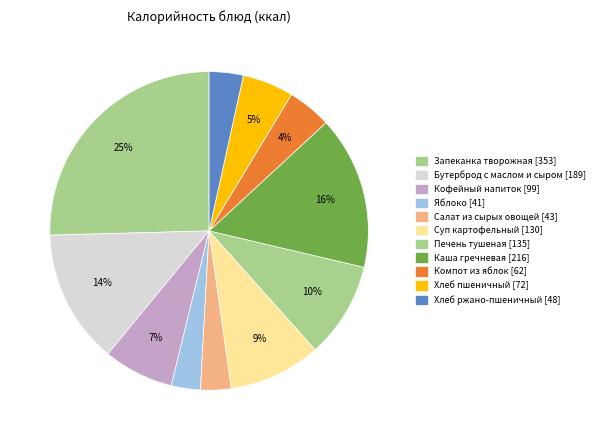

How many segments does this pie chart have?

11